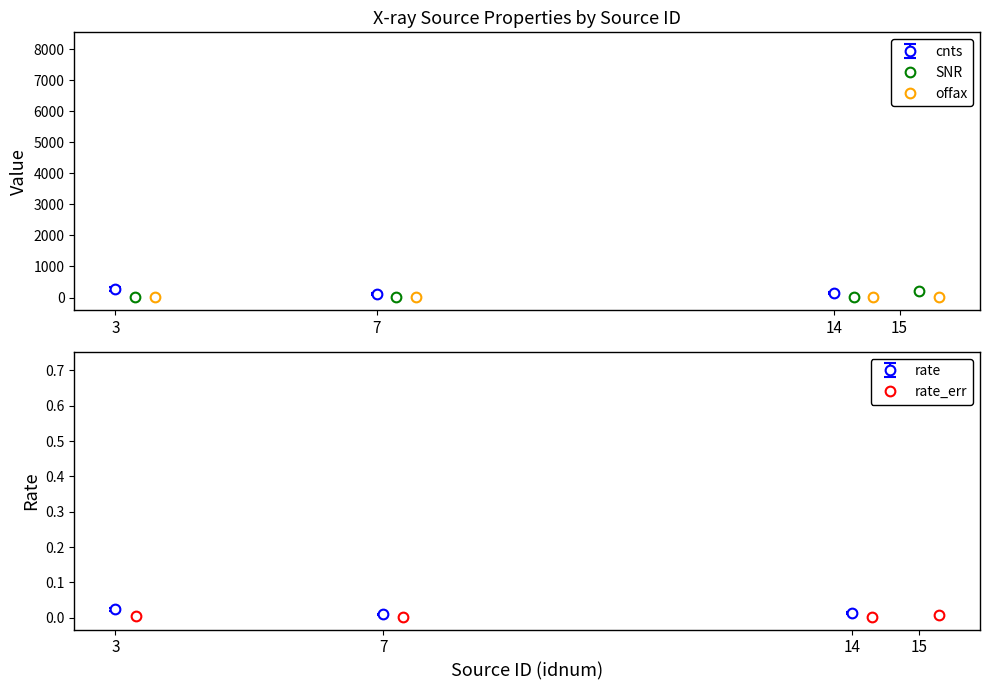

What is the value of the SNR point at the 4th from the left?

204.5